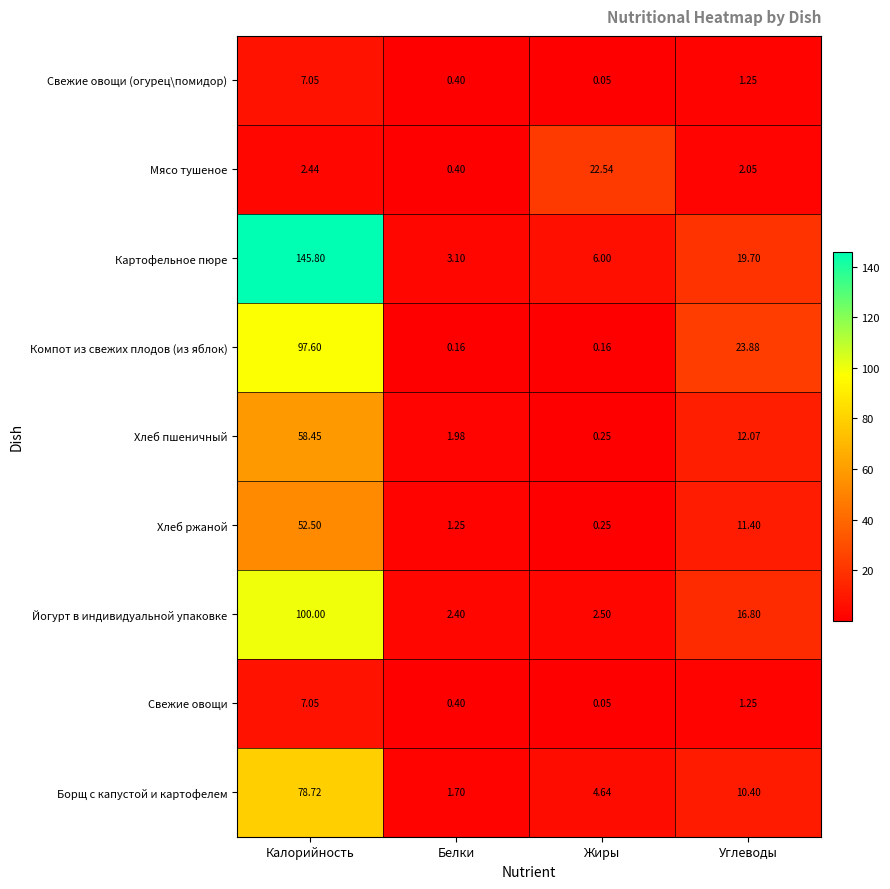

Between Калорийность and Жиры, which series saw the biggest shift?

Картофельное пюре